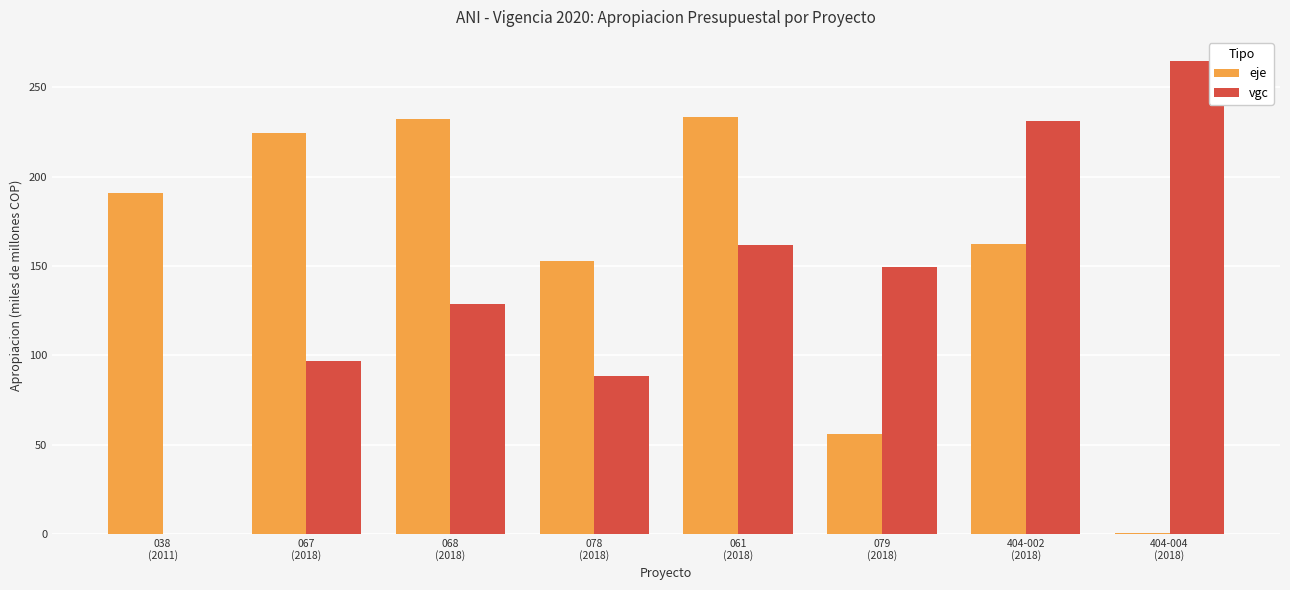

What is the greatest value displayed?

265.0